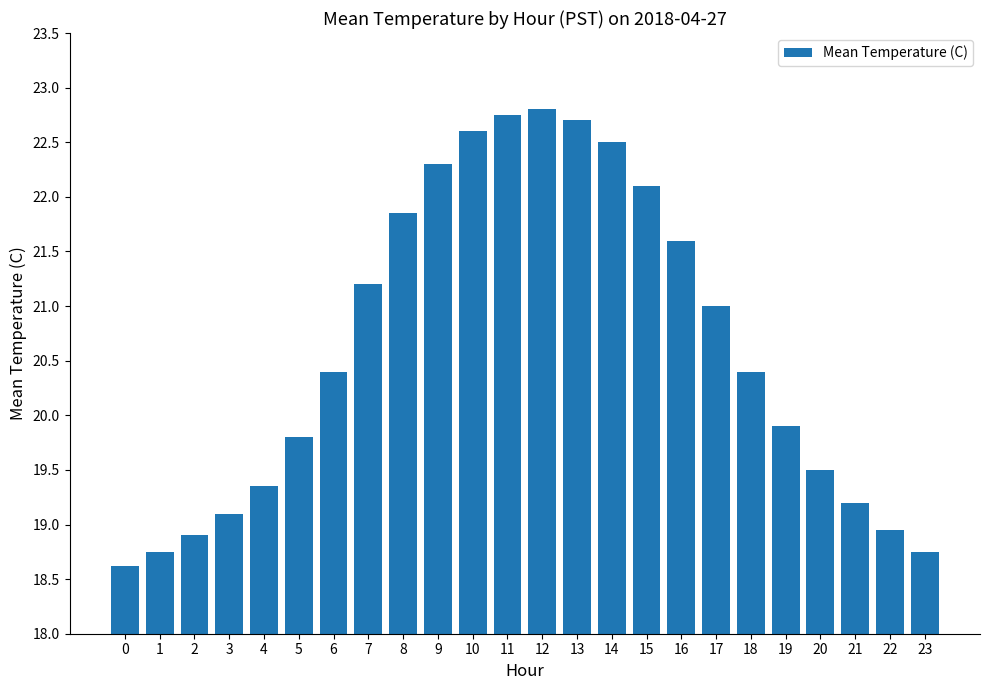

What is the value of the 3rd bar from the left?

18.9